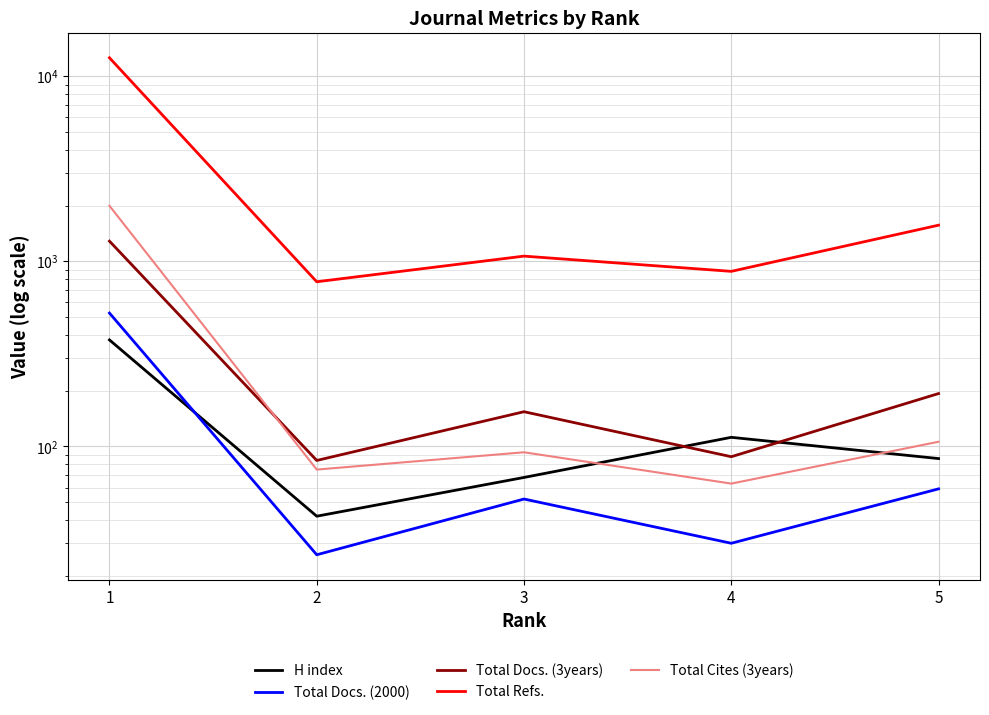

At which label does Total Docs. (3years) reach its peak?

1